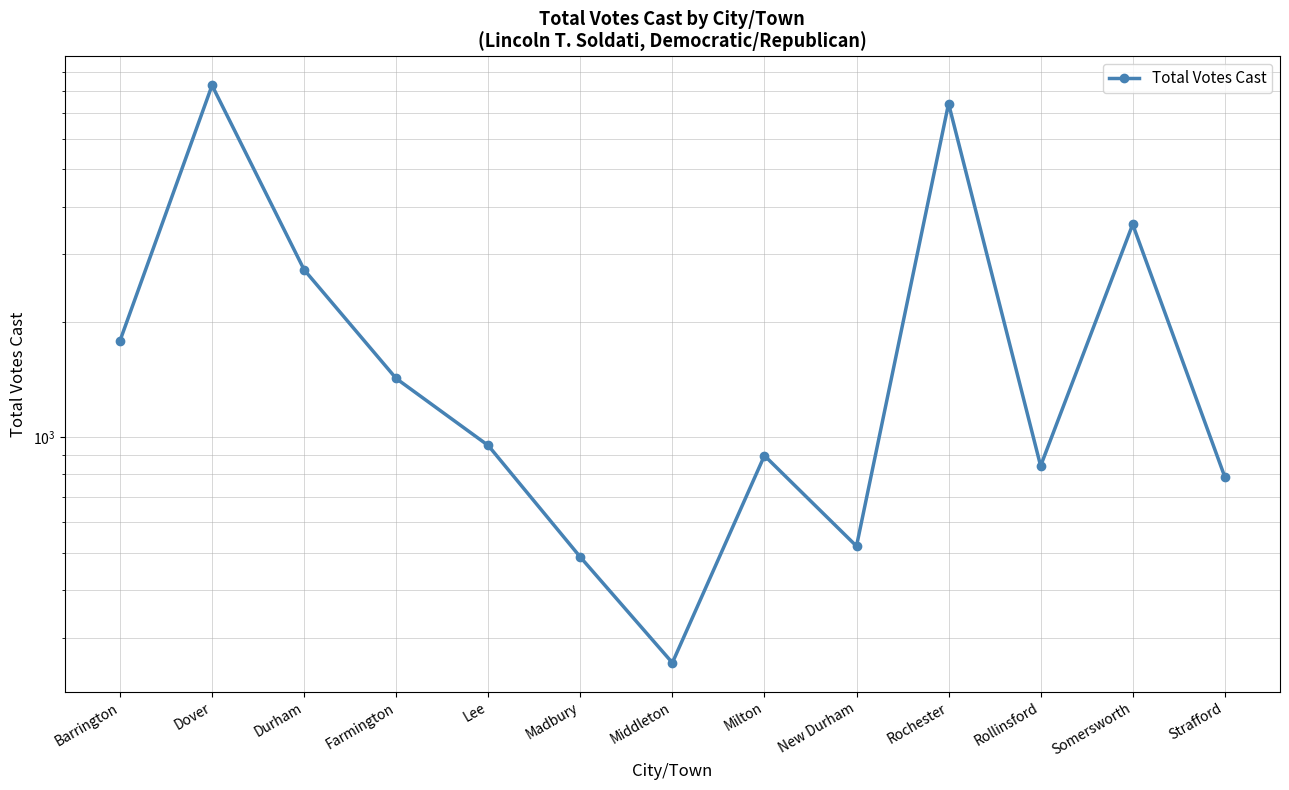

At which label is the value closest to 4273?

Somersworth